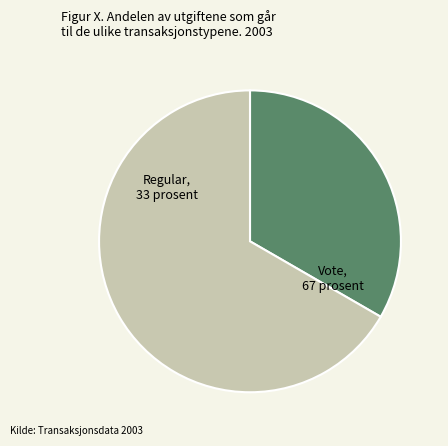

Does any single category account for the majority?

Yes